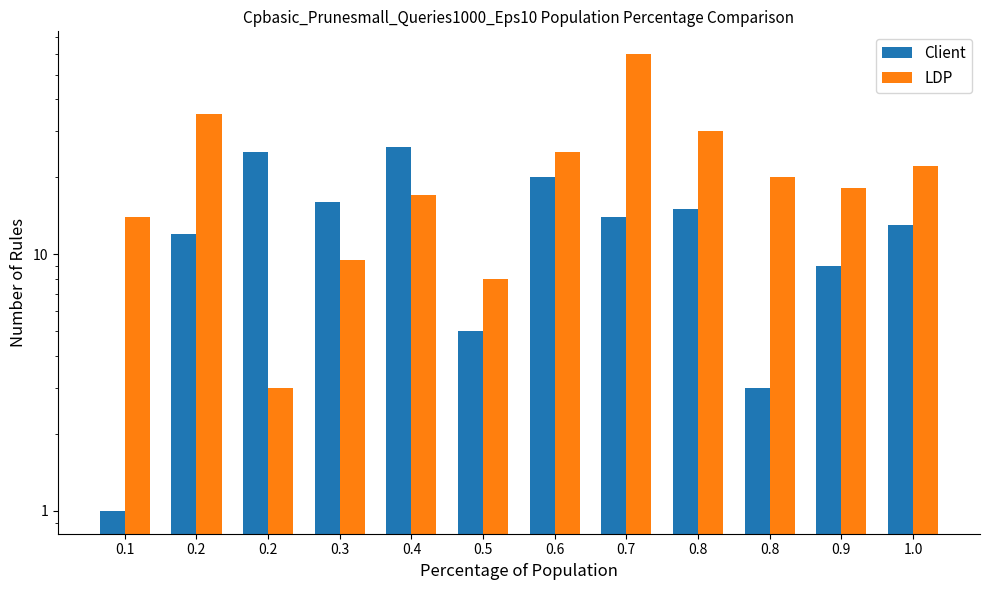

What is the difference between the Client values at 0.5 and 1.0?

8.0